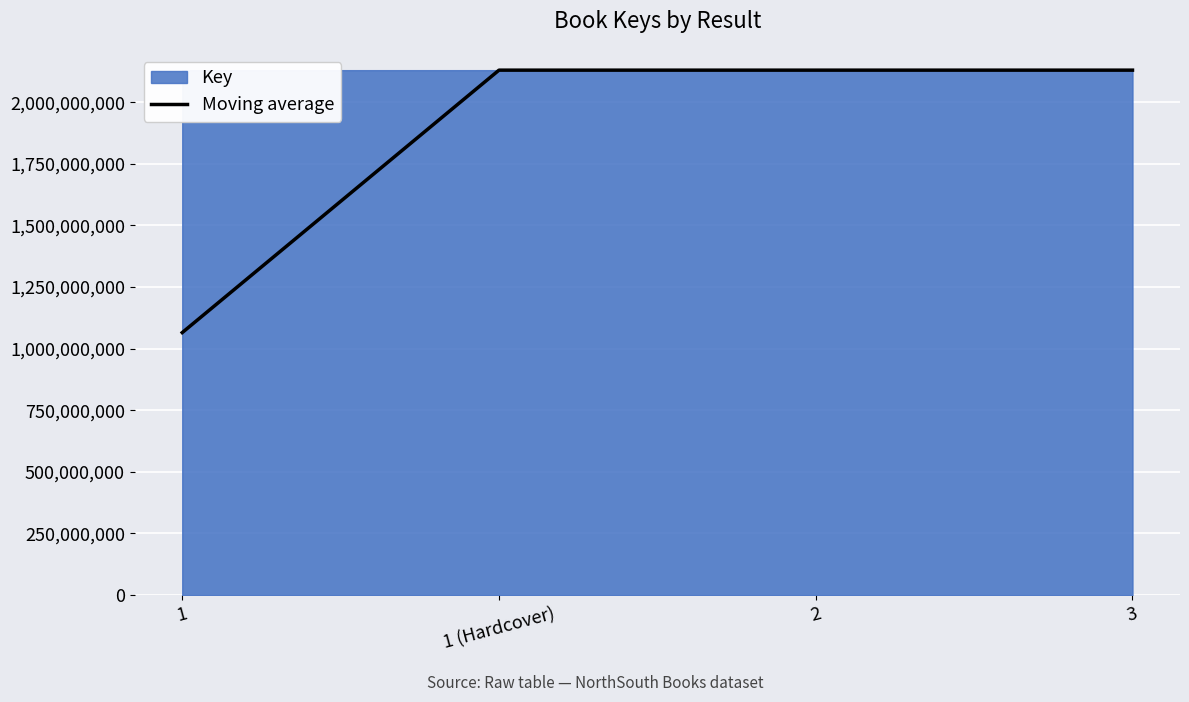

What is the change in value from 1 to 1 (Hardcover)?

+1065195970.5